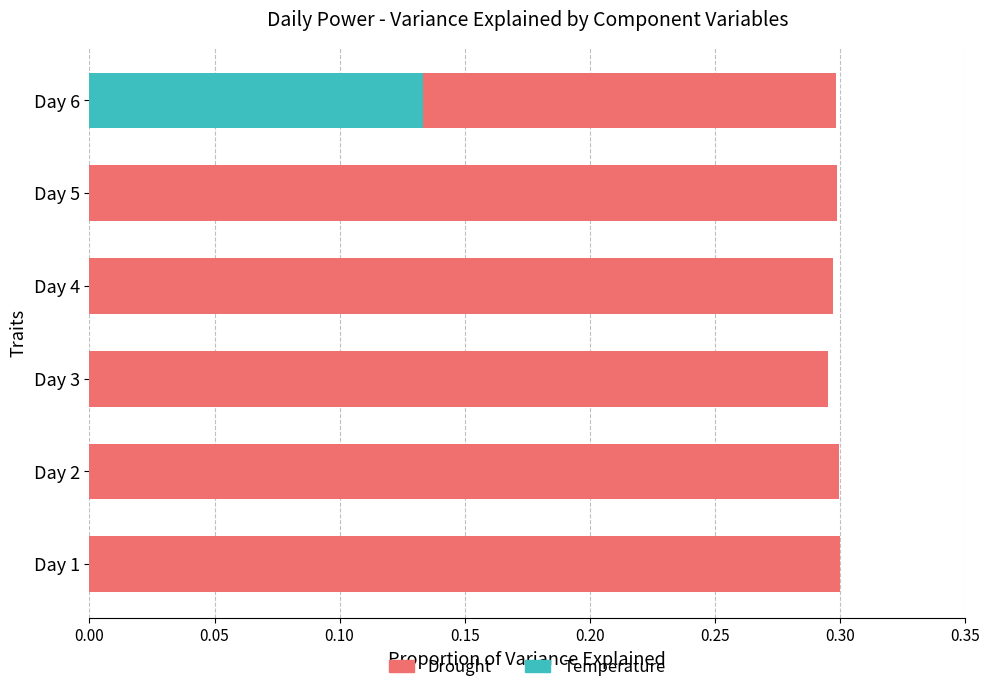

True or false: the data shows 0.1 at Day 5.

False